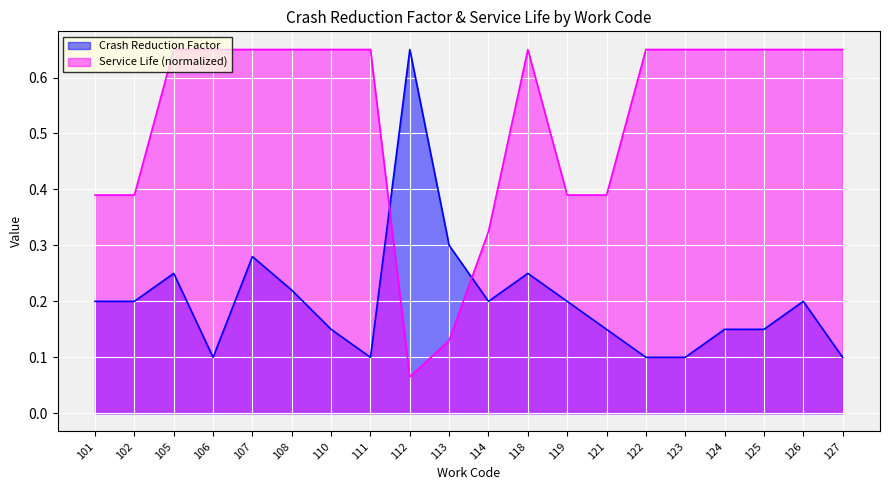

At which category is the sum across all series the highest?

107